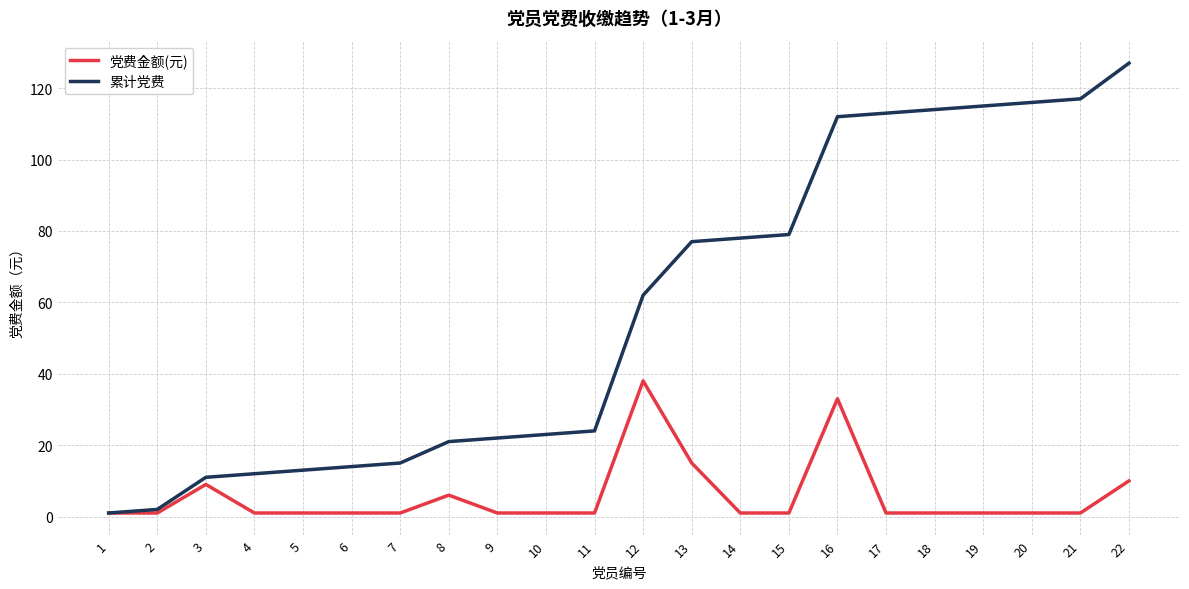

Where is 党费金额(元) nearest to the value 19?

13